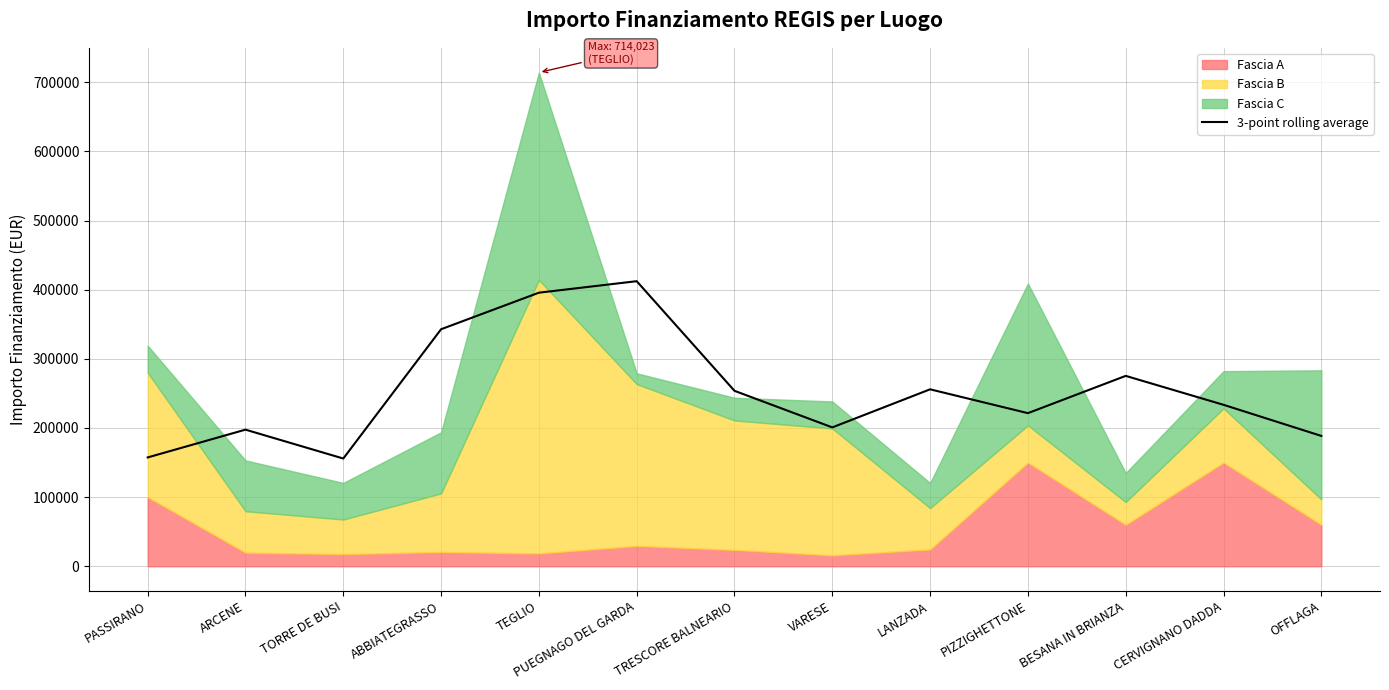

True or false: the data has more than 1 interior local peaks.

True